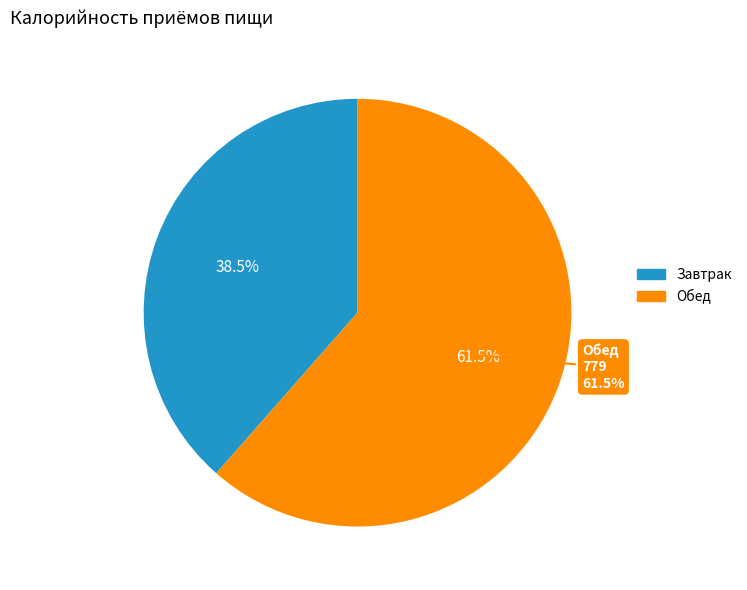

To the nearest percent, what percentage of the pie is Завтрак?

39%